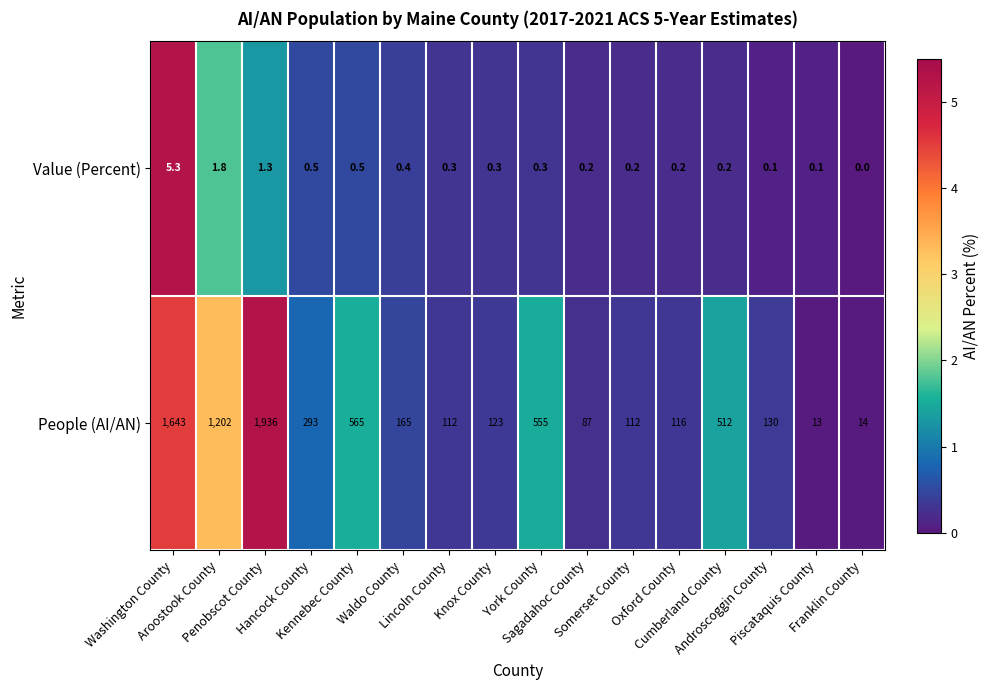

What is the highest value of the People (AI/AN) series?

1936.0